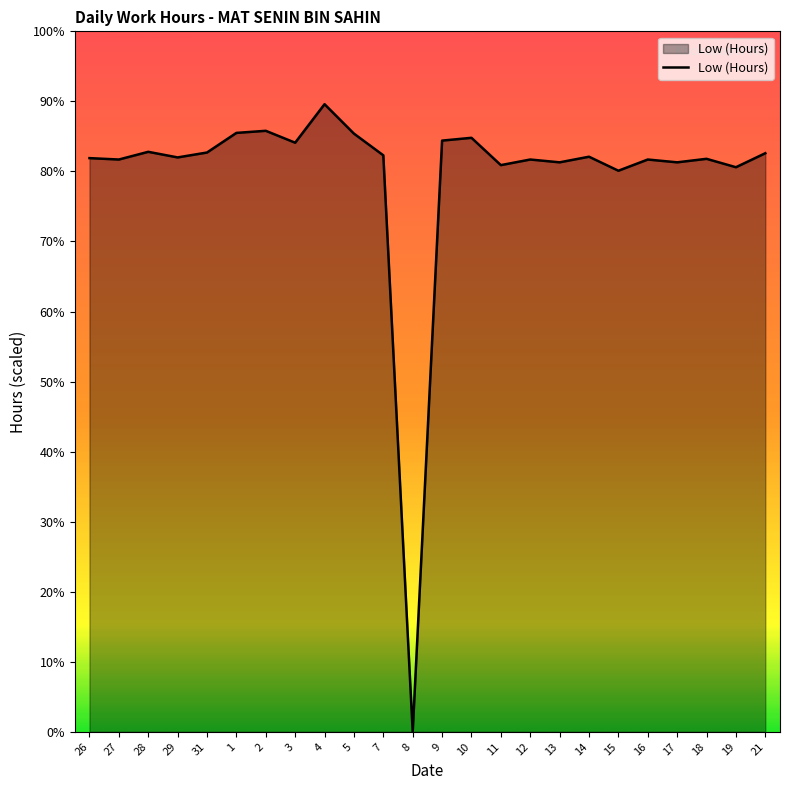

What is the change in value from 10 to 11?

-0.4